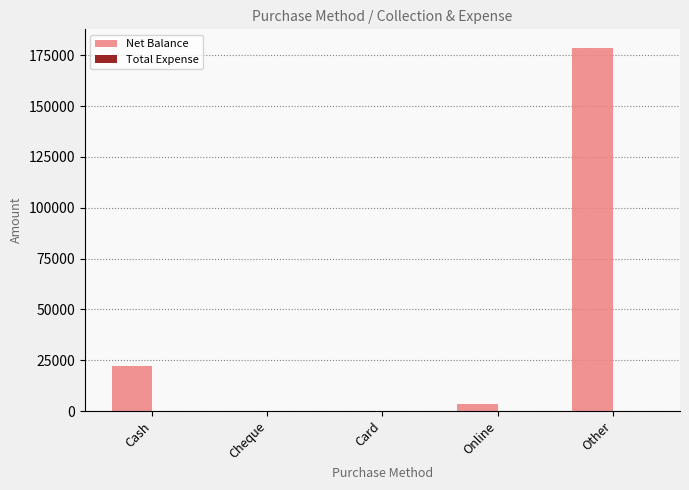

The chart shows a value of 178765 at Other. True or false?

True